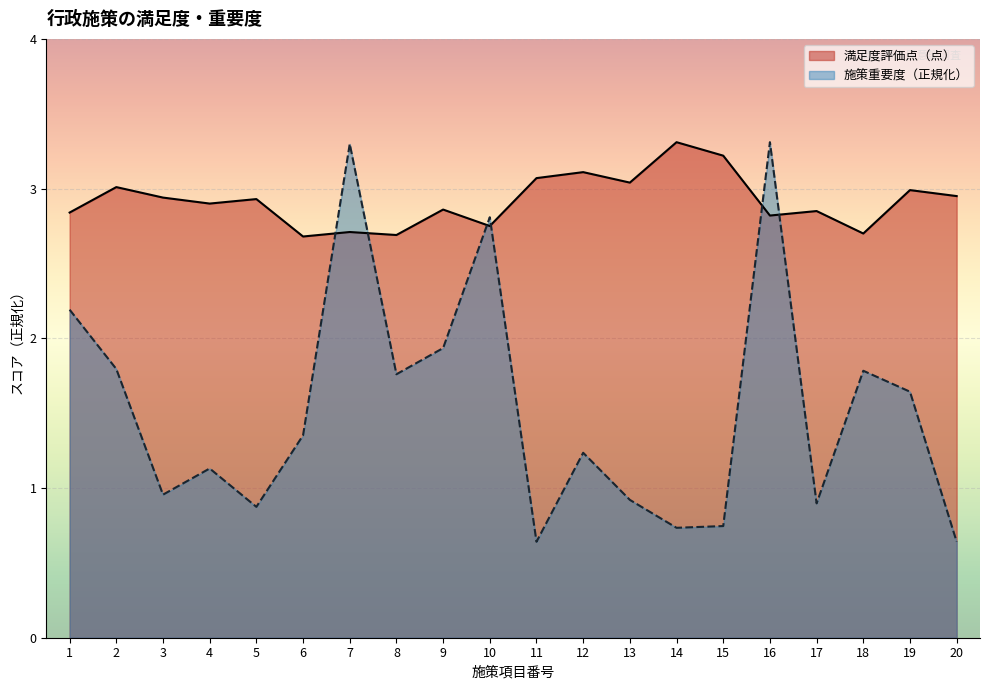

At which category is the sum across all series the highest?

16